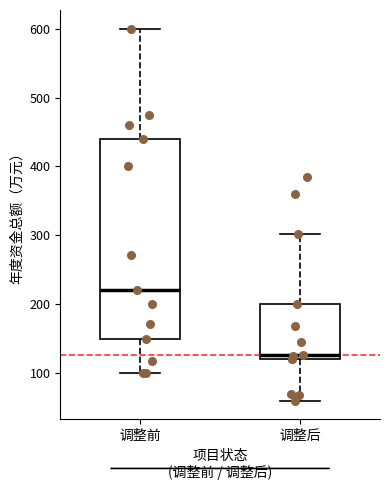

Which box is the tallest, from its lower edge to its upper edge?

调整前